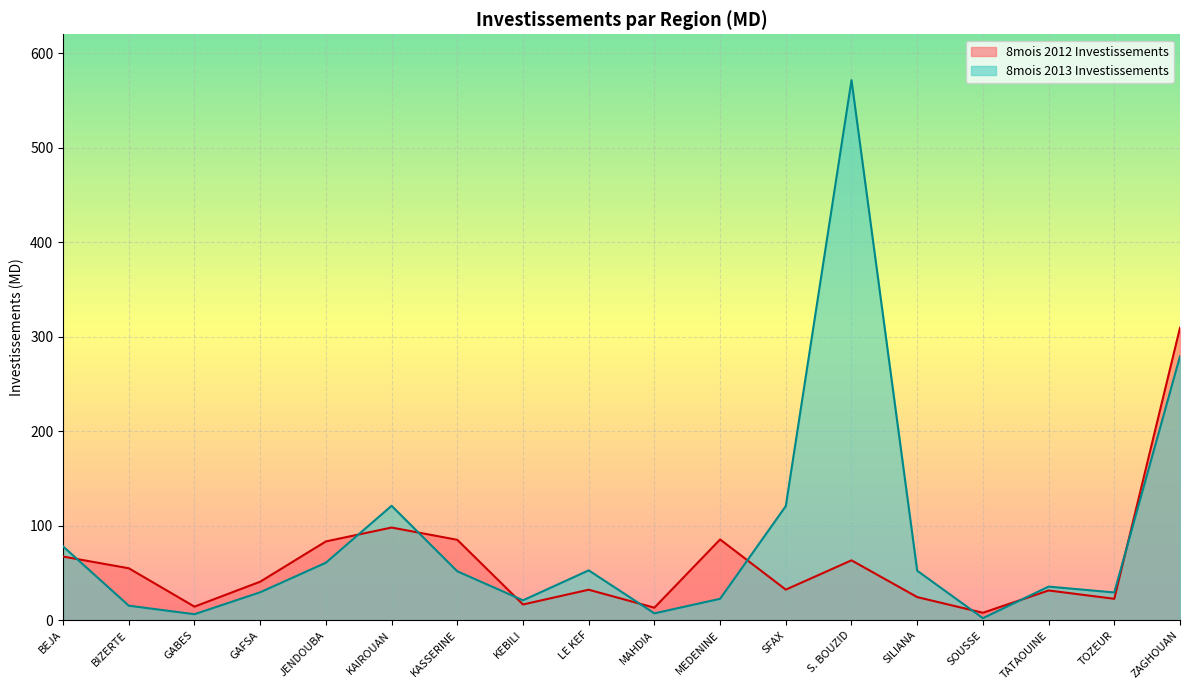

Reading right to left, what are all the values shown in this chart?

8mois 2012 Investissements: 309.5	22.7	31.5	7.9	24.5	63.4	32.4	85.5	13.3	32.3	16.7	85.1	98.1	83.4	40.8	14.4	55.0	67.4
8mois 2013 Investissements: 279.3	29.4	35.6	2.2	52.4	571.5	120.8	22.7	7.3	52.8	21.1	51.8	121.1	60.9	29.6	6.4	15.4	78.1